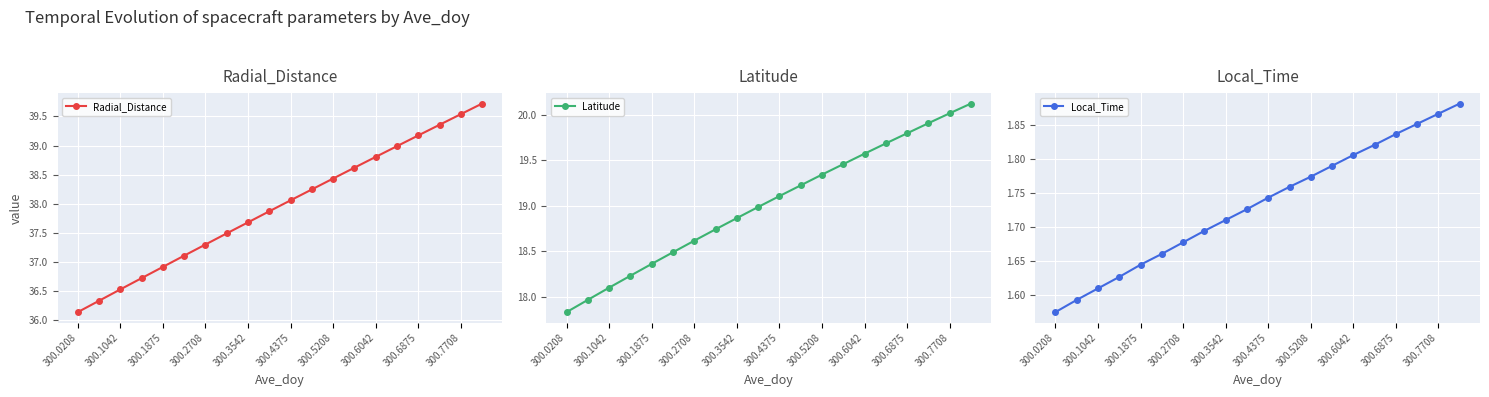

True or false: Local_Time has more than 2 points higher than both neighbors.

False